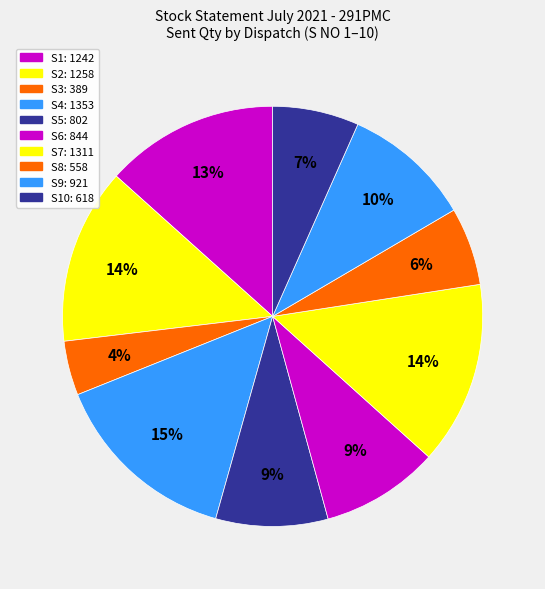

How many slices are in this pie chart?

10